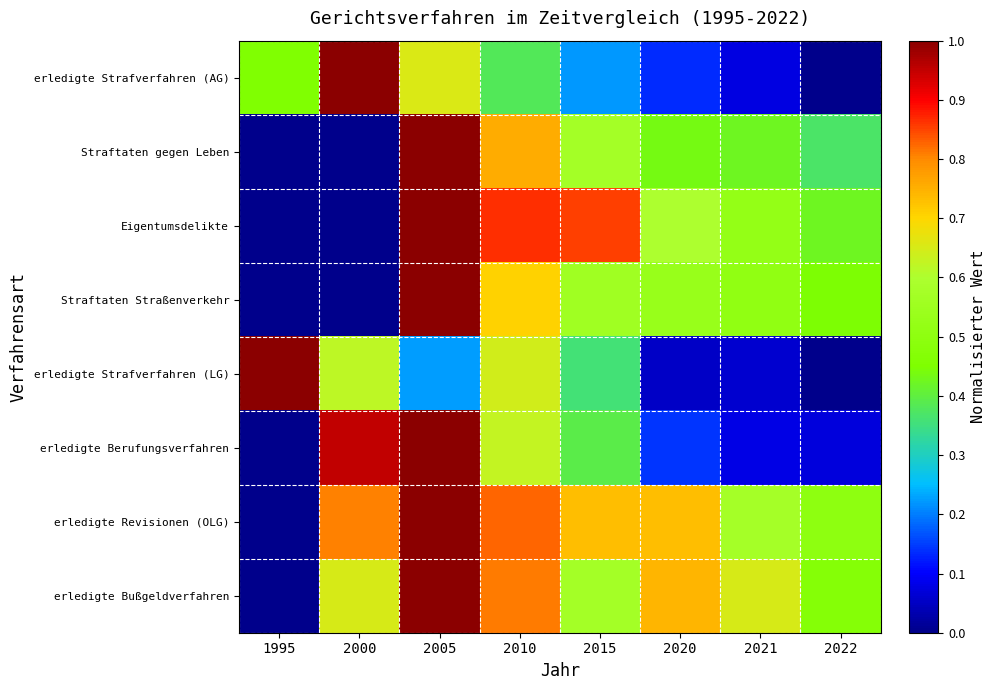

Which category has the highest value across all series?

2000